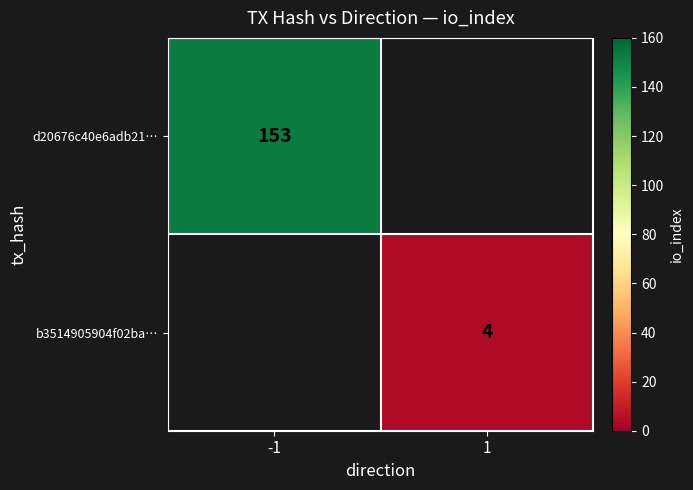

The value of b3514905904f02ba… at 1 is 4. True or false?

True